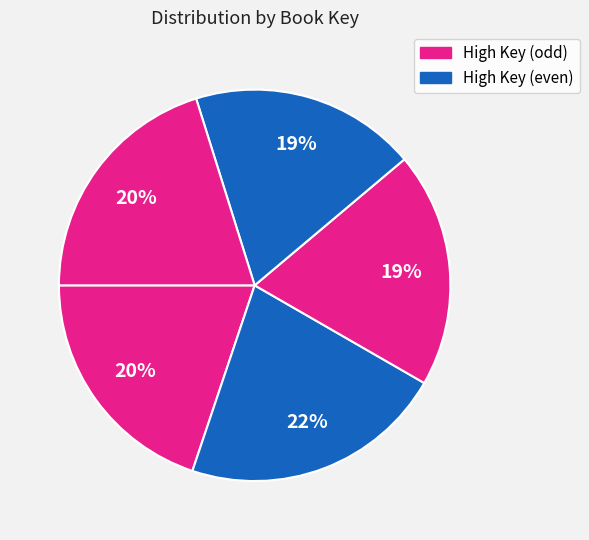

To the nearest percent, what is the average slice percentage?

20%